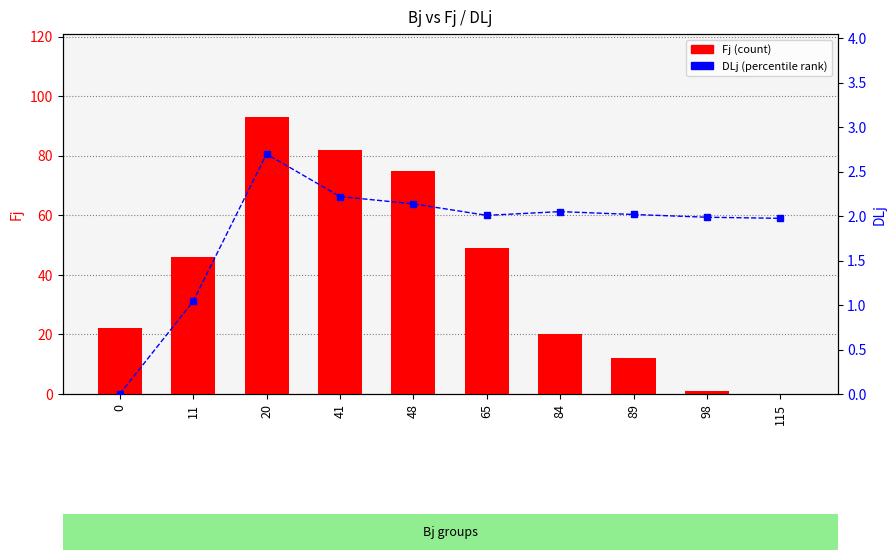

At which label is Fj (count) closest to 46?

11